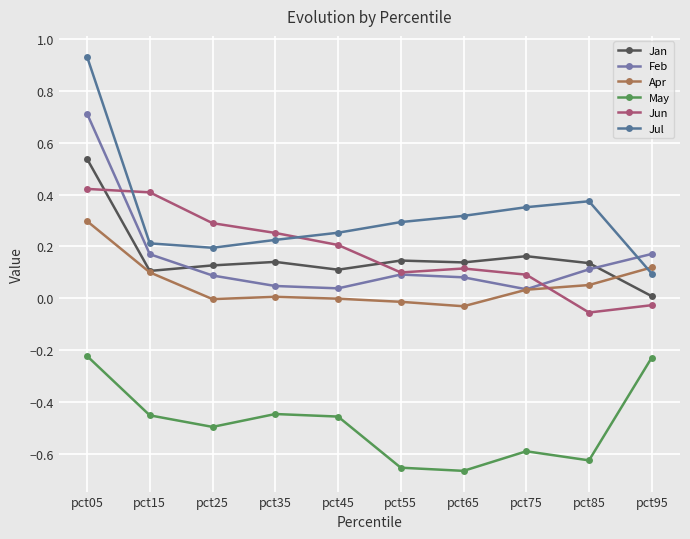

What is the difference between the maximum and second lowest values in the Jul series?

0.7